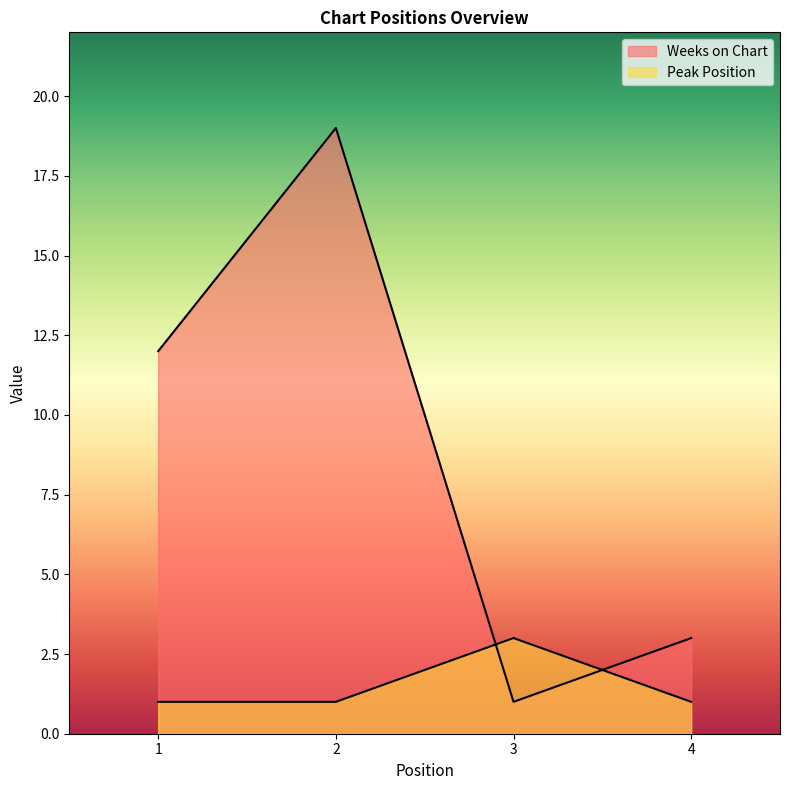

What is the value of the Peak Position point at the 3rd from the left?

3